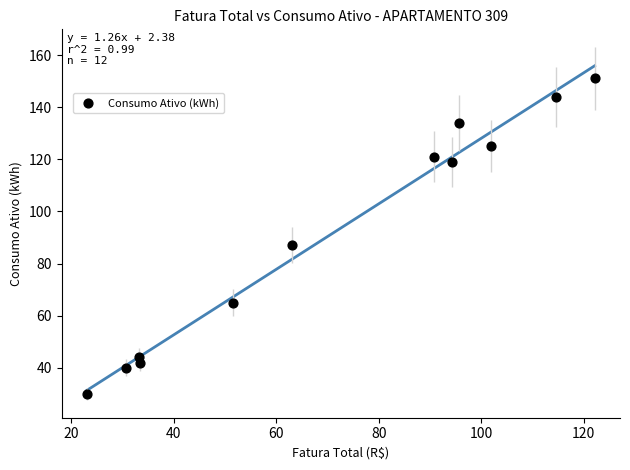

What is the range of Y values (max minus min)?

121